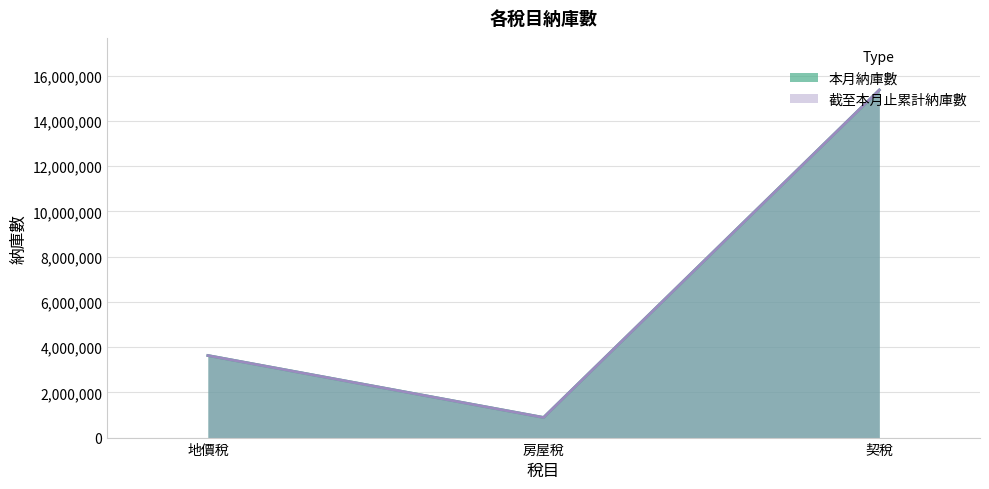

Which series has the largest total across all categories?

本月納庫數